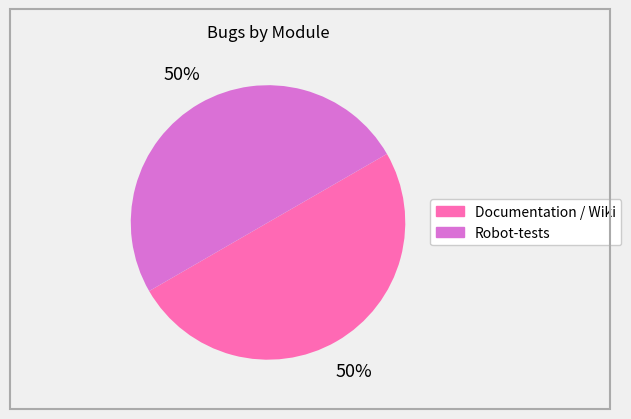

The Documentation / Wiki slice represents 43% of the pie. True or false?

False